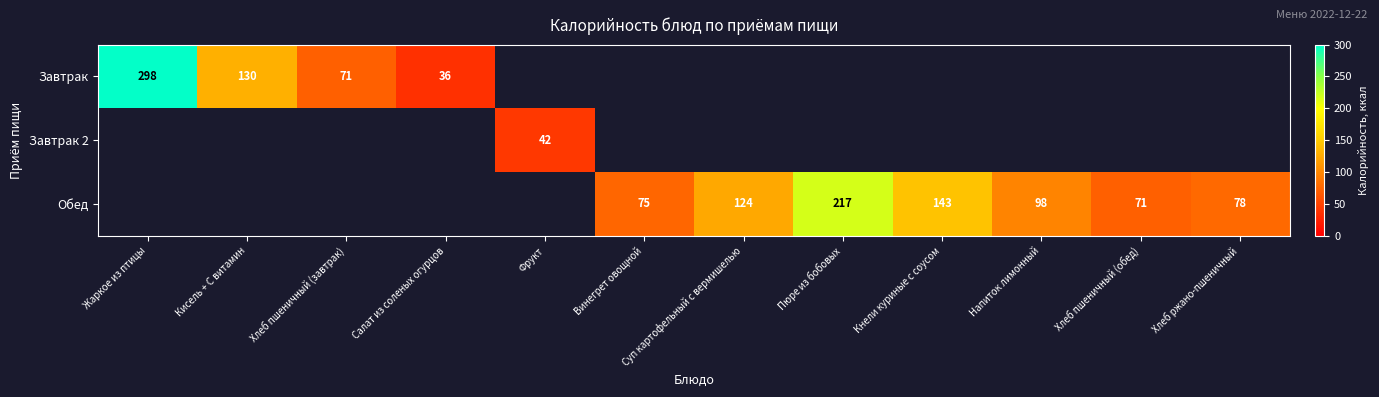

True or false: Обед has a value of 66 at Пюре из бобовых.

False